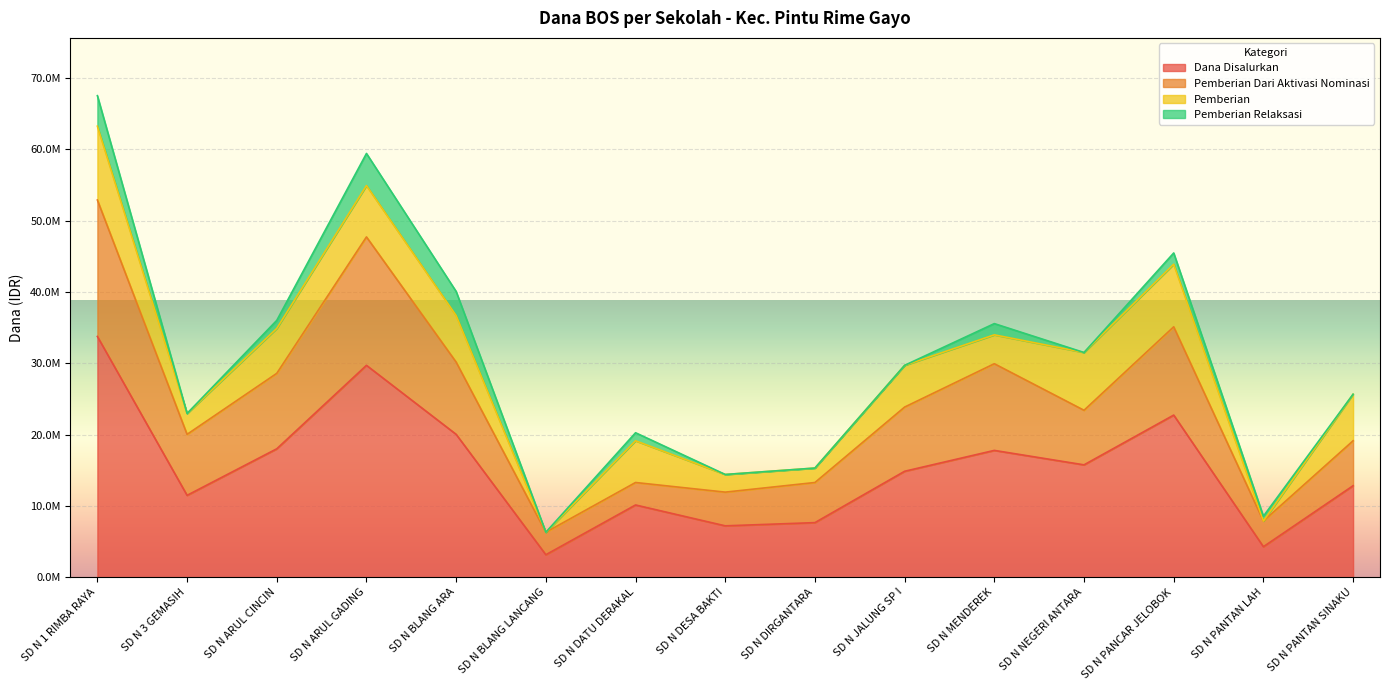

What are all the series names shown in the legend?

Dana Disalurkan, Pemberian Dari Aktivasi Nominasi, Pemberian, Pemberian Relaksasi